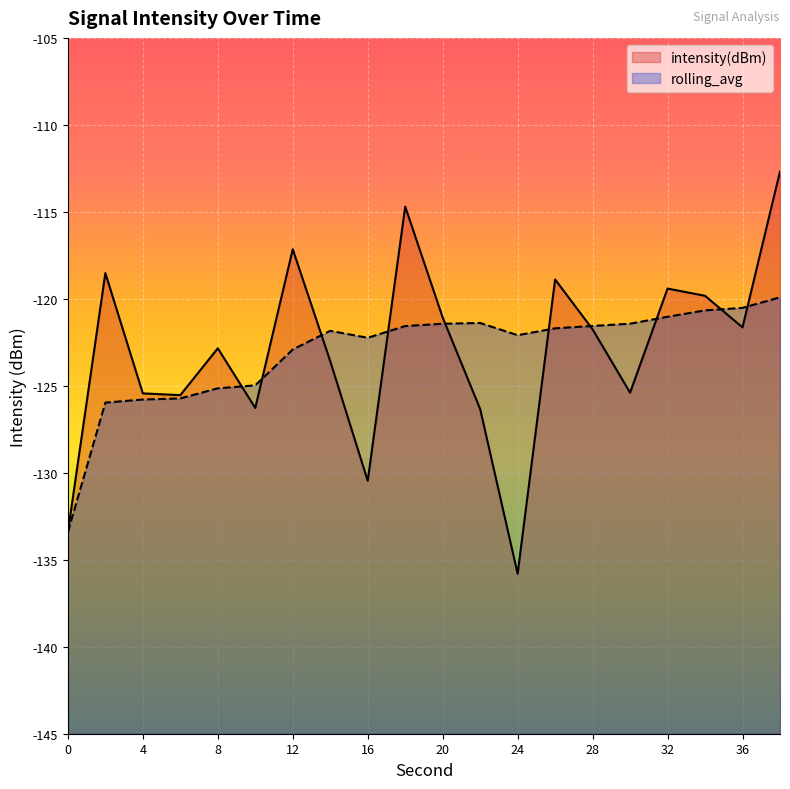

After their last crossing, which series has the higher values: rolling_avg or intensity(dBm)?

intensity(dBm)